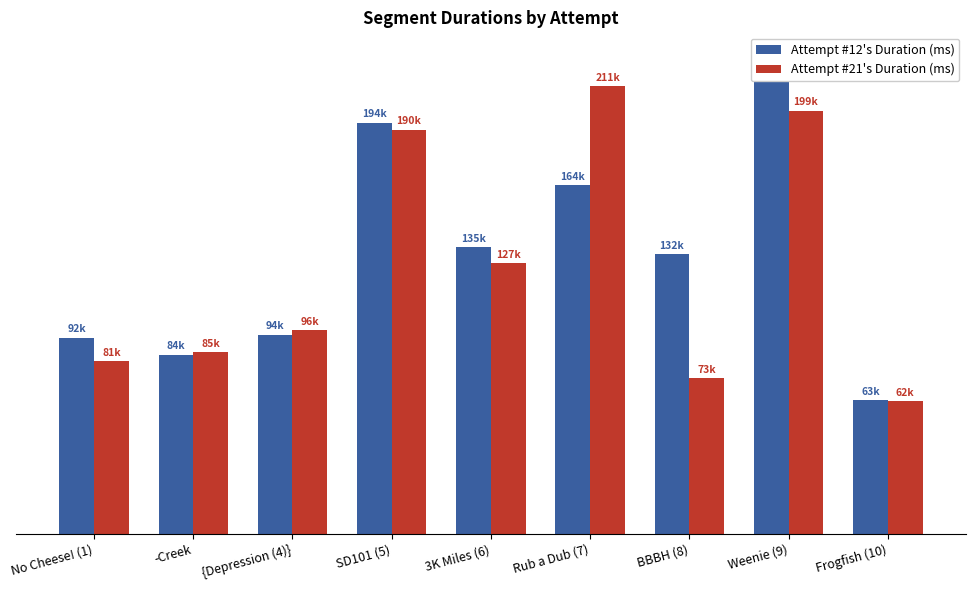

Which series has the largest range (max minus min)?

Attempt #12's Duration (ms)